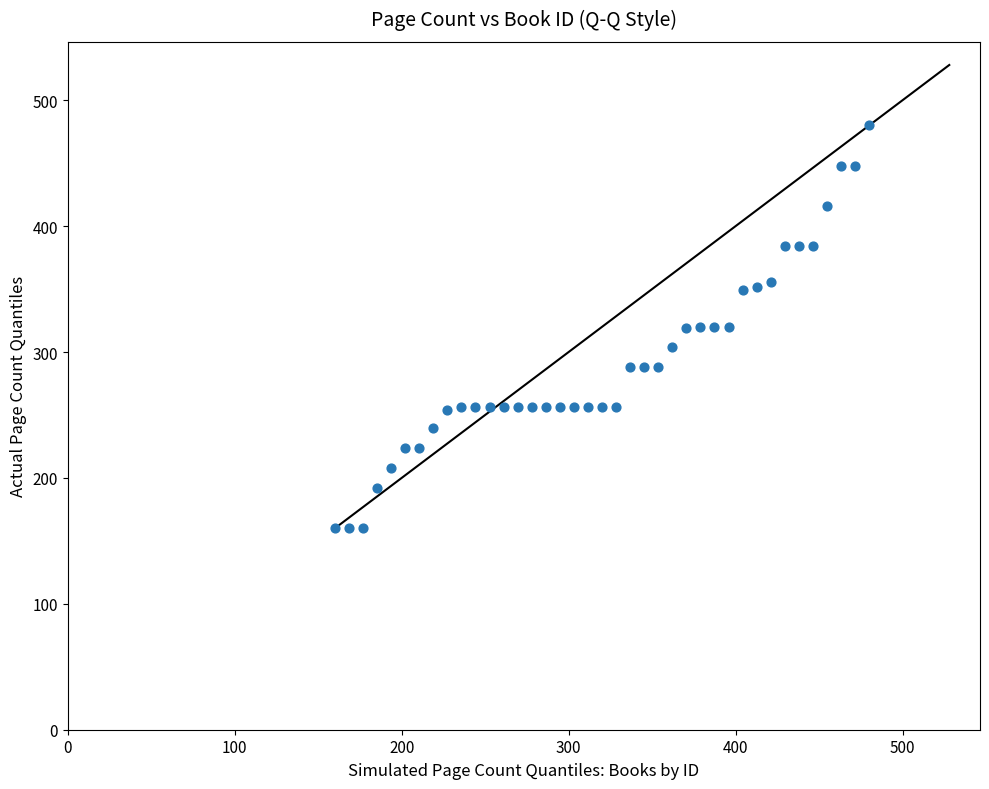

What is the range of Y values (max minus min)?

320